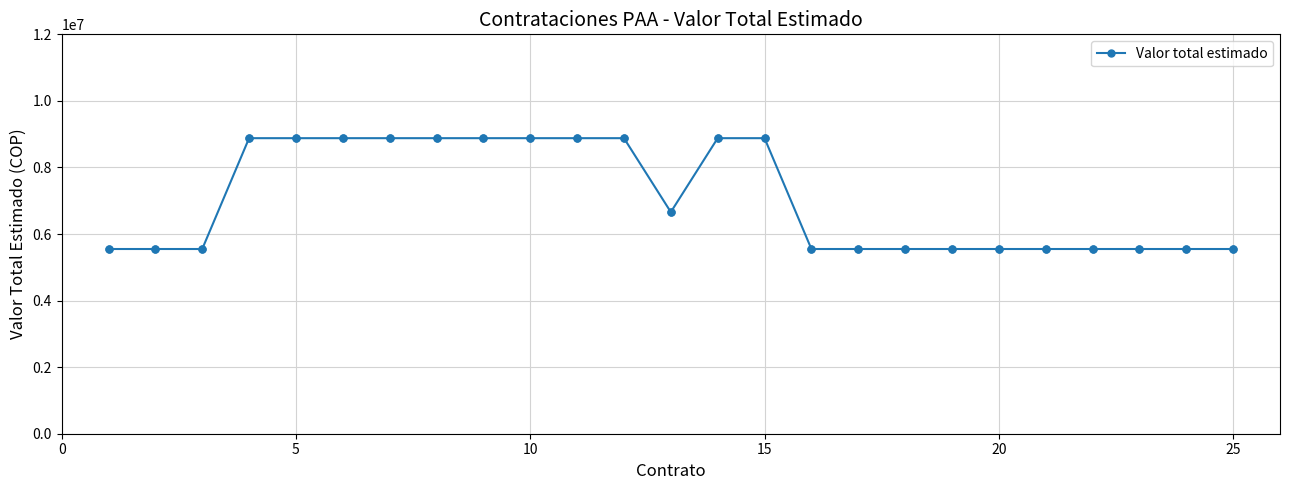

What is the difference between the maximum and second lowest values?

3330000